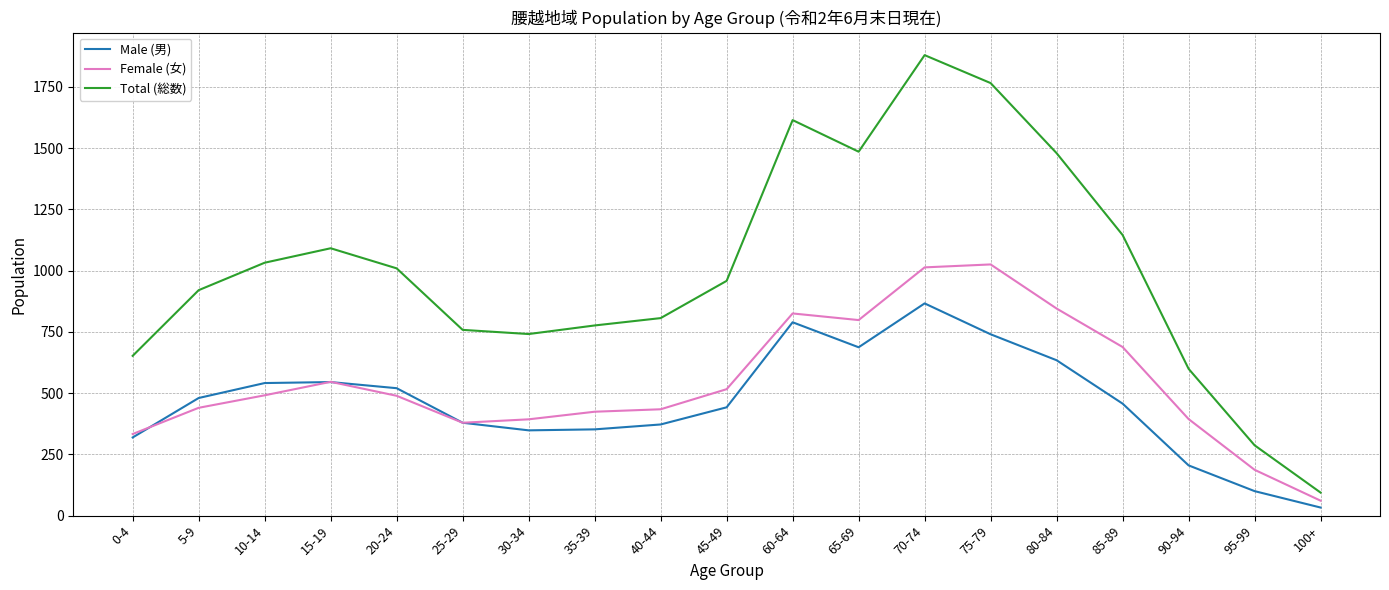

What is the difference between the Total (総数) values at 30-34 and 90-94?

142